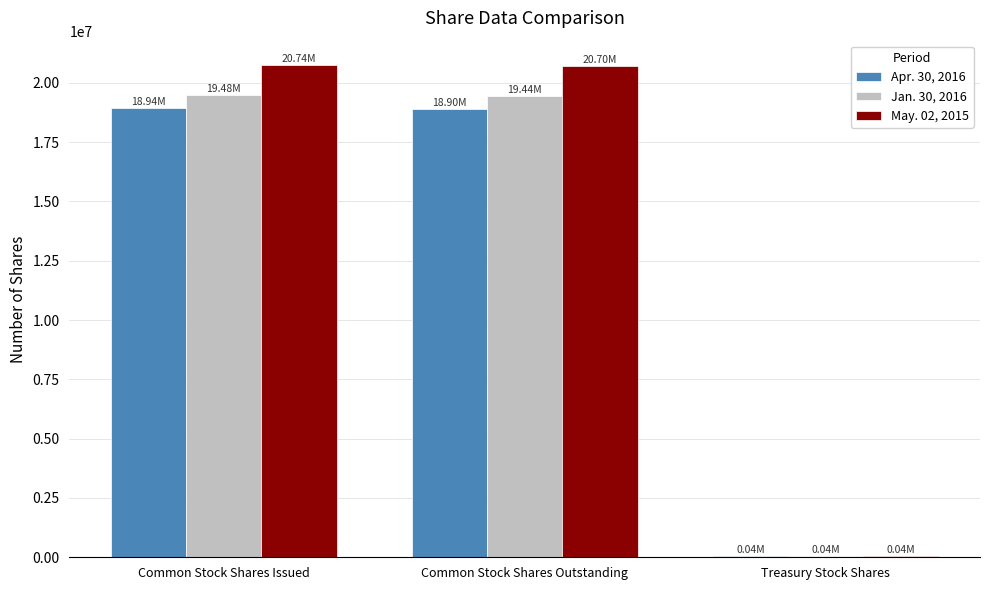

What is the total value across all series at Common Stock Shares Issued?

59158000